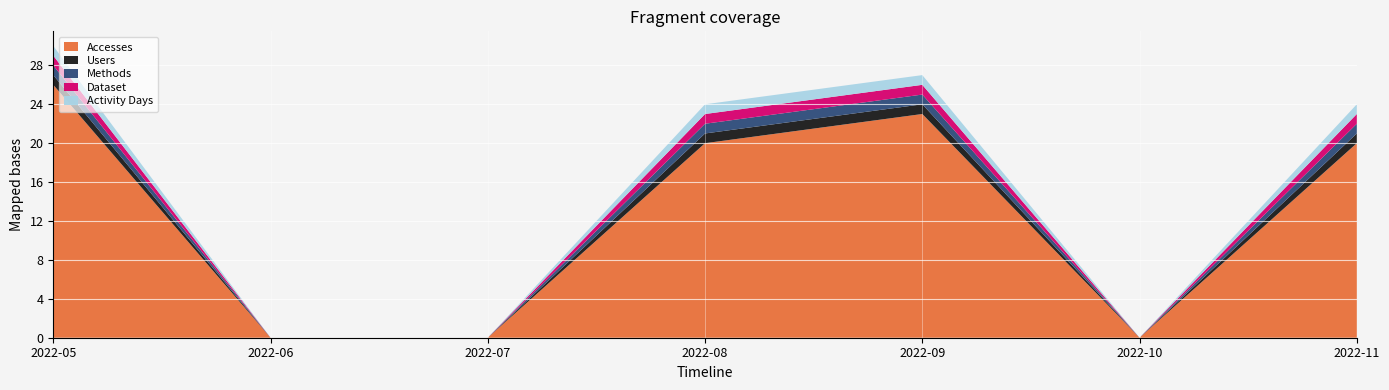

Reading right to left, what are all the values shown in this chart?

Accesses: 2022-11=20	2022-10=0	2022-09=23	2022-08=20	2022-07=0	2022-06=0	2022-05=26
Users: 2022-11=1	2022-10=0	2022-09=1	2022-08=1	2022-07=0	2022-06=0	2022-05=1
Methods: 2022-11=1	2022-10=0	2022-09=1	2022-08=1	2022-07=0	2022-06=0	2022-05=1
Dataset: 2022-11=1	2022-10=0	2022-09=1	2022-08=1	2022-07=0	2022-06=0	2022-05=1
Activity Days: 2022-11=1	2022-10=0	2022-09=1	2022-08=1	2022-07=0	2022-06=0	2022-05=1